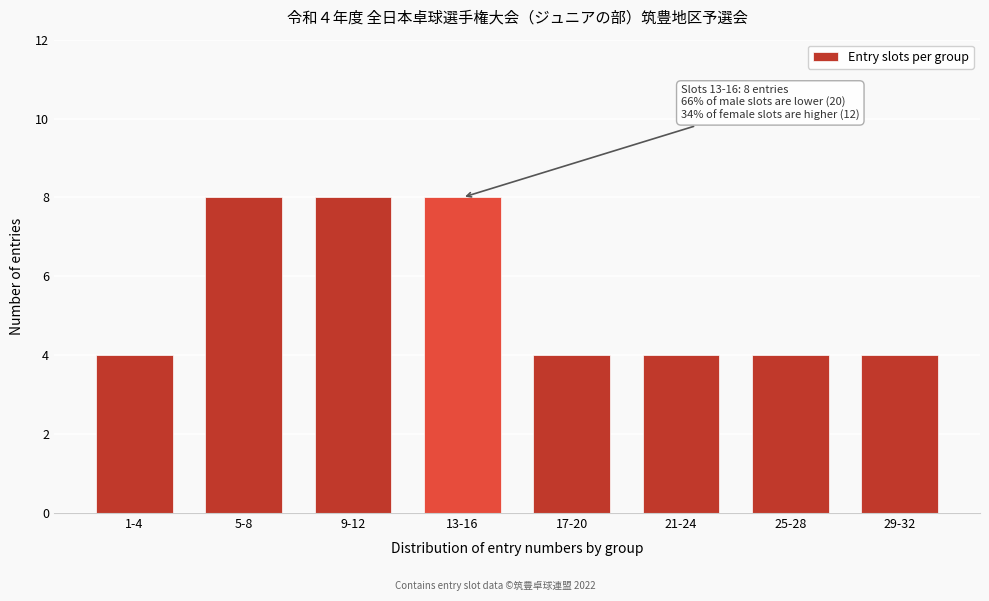

Reading left to right, what are all the values shown in this chart?

1-4=4	5-8=8	9-12=8	13-16=8	17-20=4	21-24=4	25-28=4	29-32=4